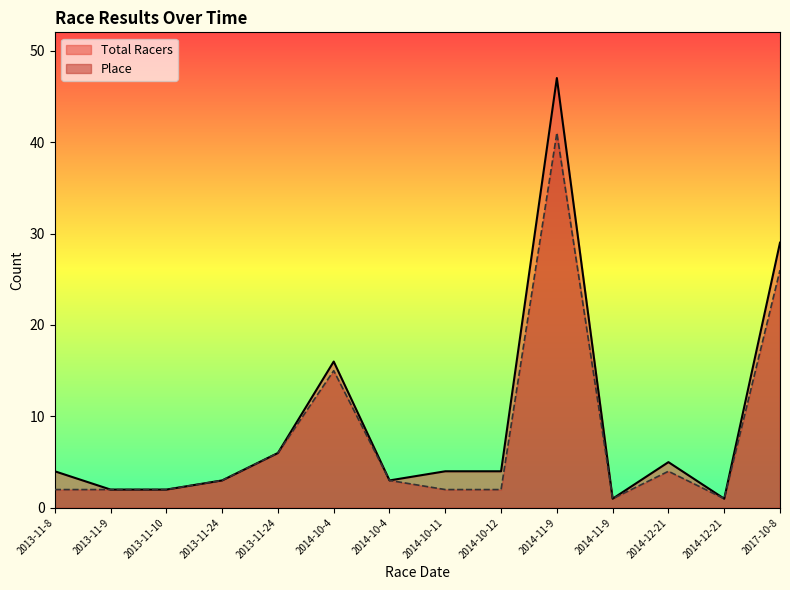

What is the difference between the Total Racers values at 2013-11-10 and 2014-11-9?

45